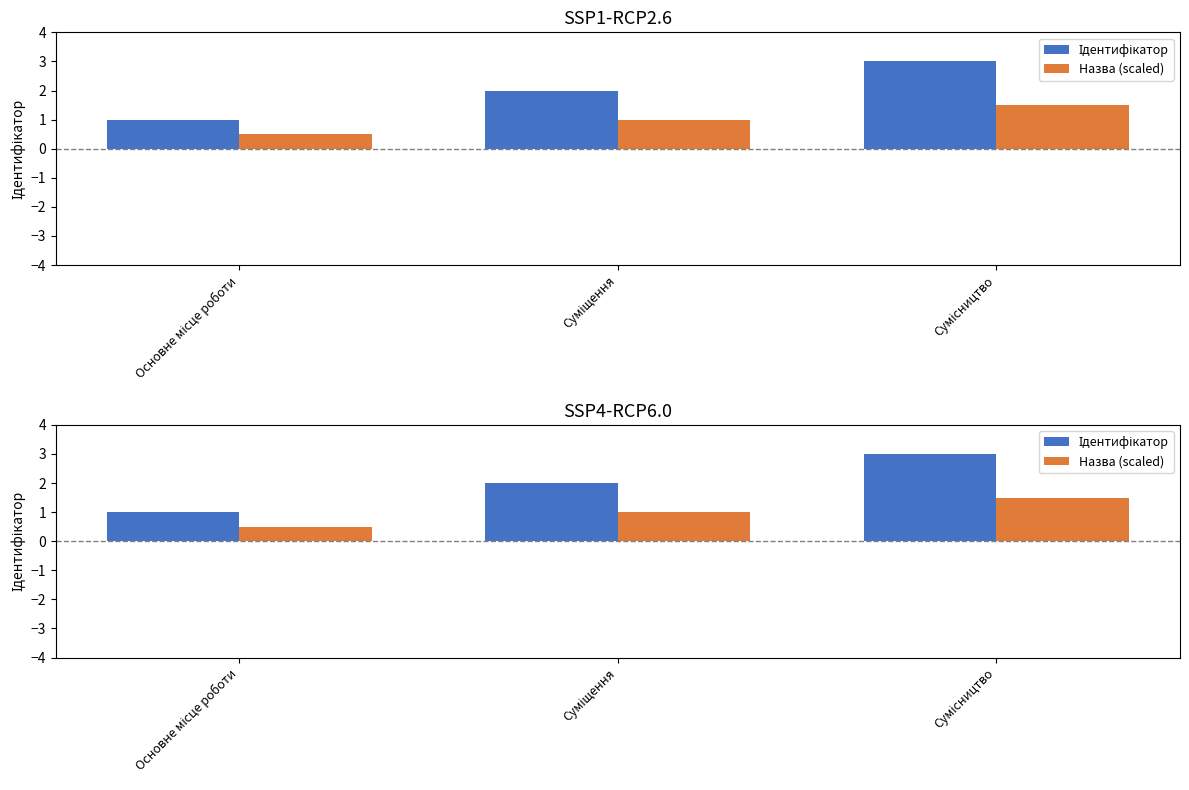

Count the number of categories in the chart.

3